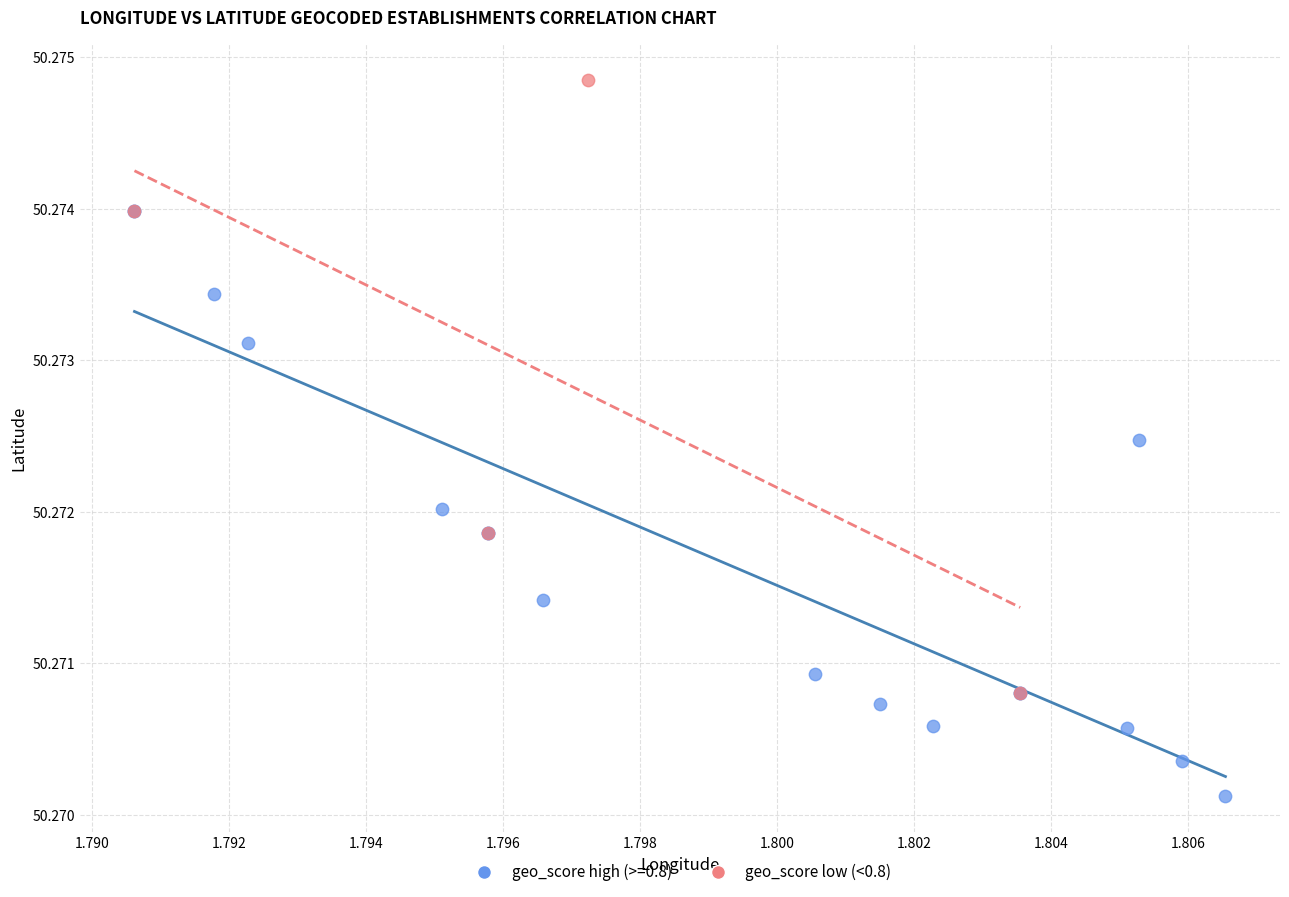

Which series contains the lowest Y value?

geo_score high (>=0.8)